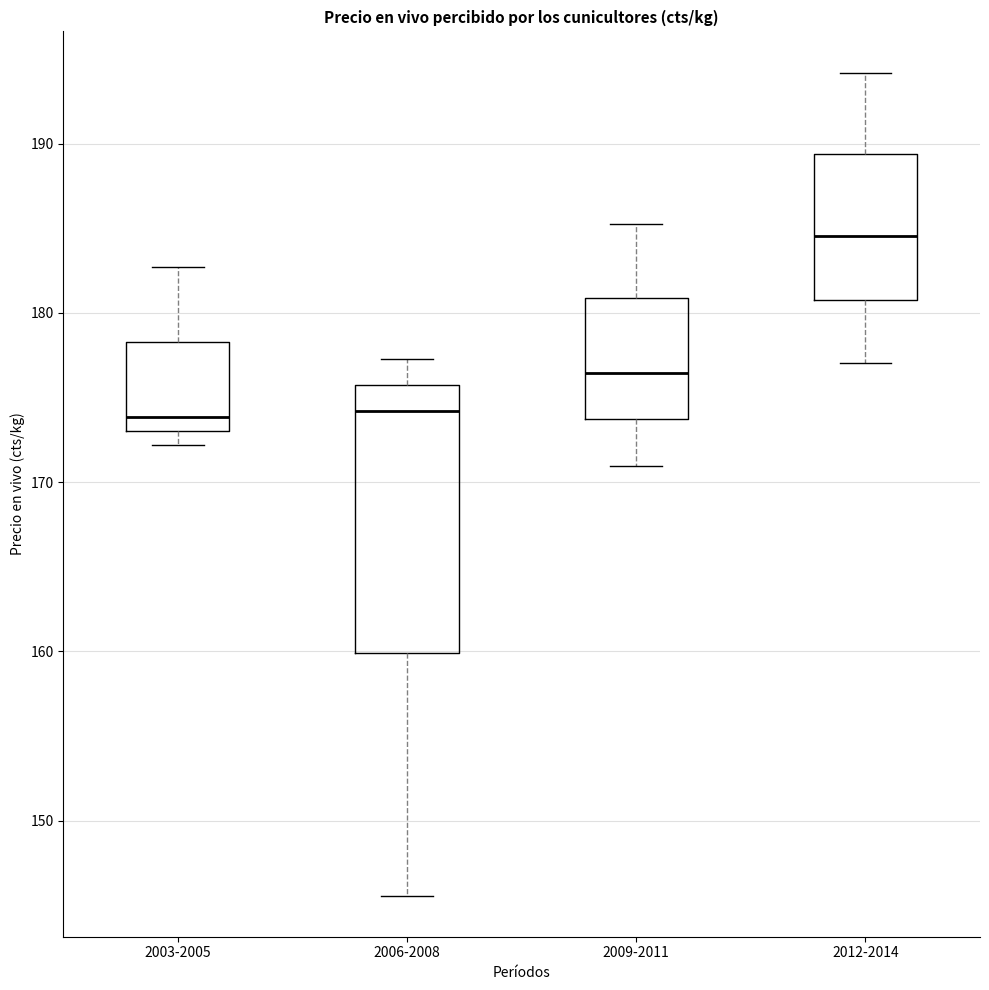

Which box is the tallest, from its lower edge to its upper edge?

2006-2008